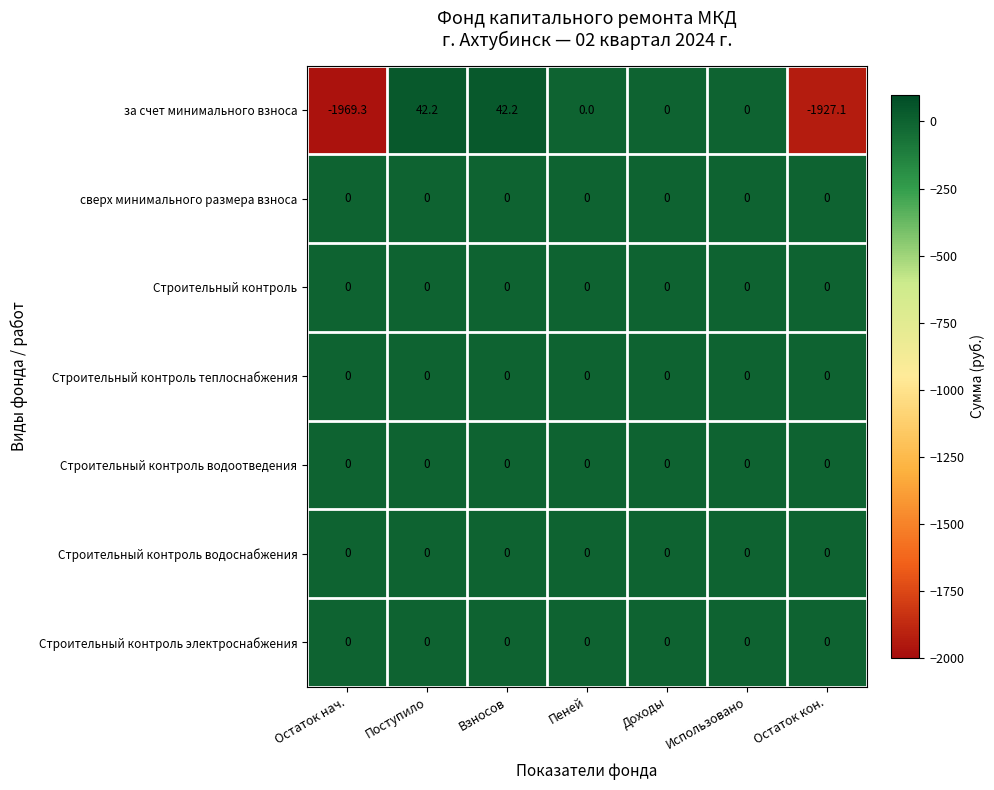

The Строительный контроль теплоснабжения series shows 0.0 at Поступило. True or false?

True